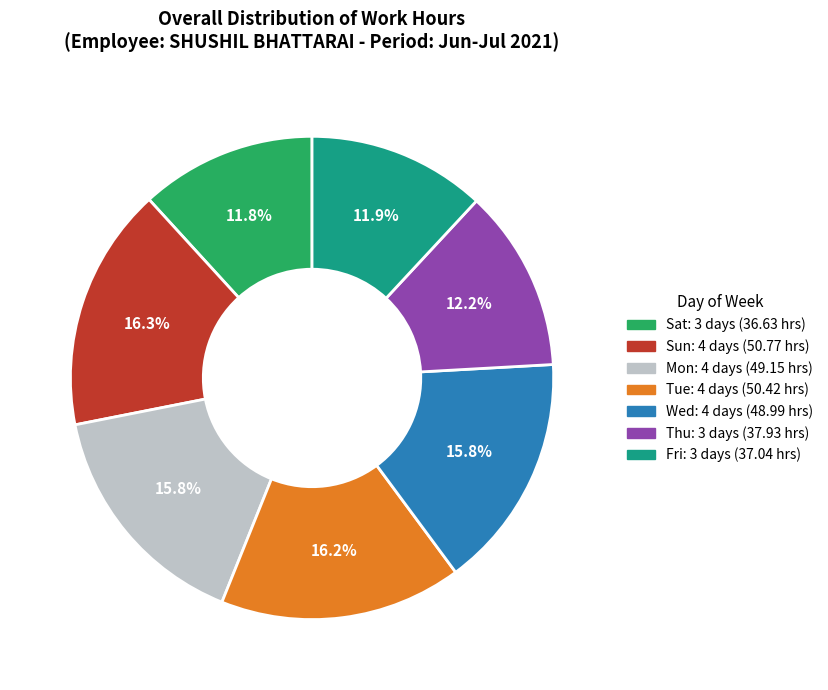

Is there any slice that represents more than half of the pie?

No